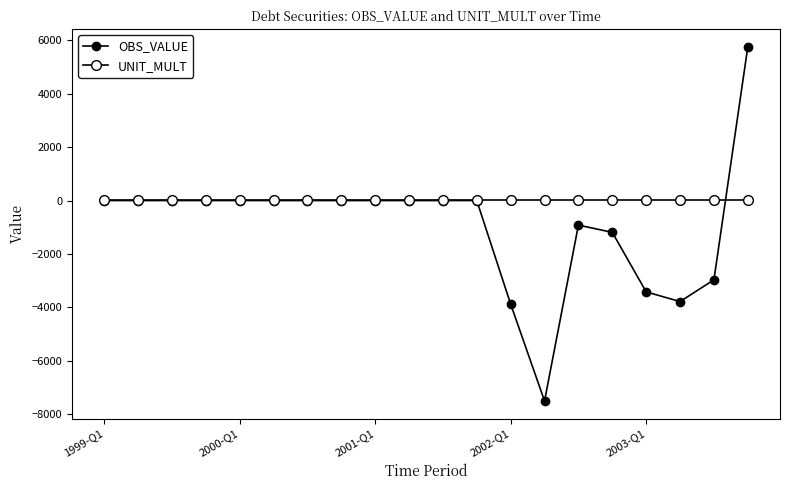

Is this an area chart (filled region under the line)?

No